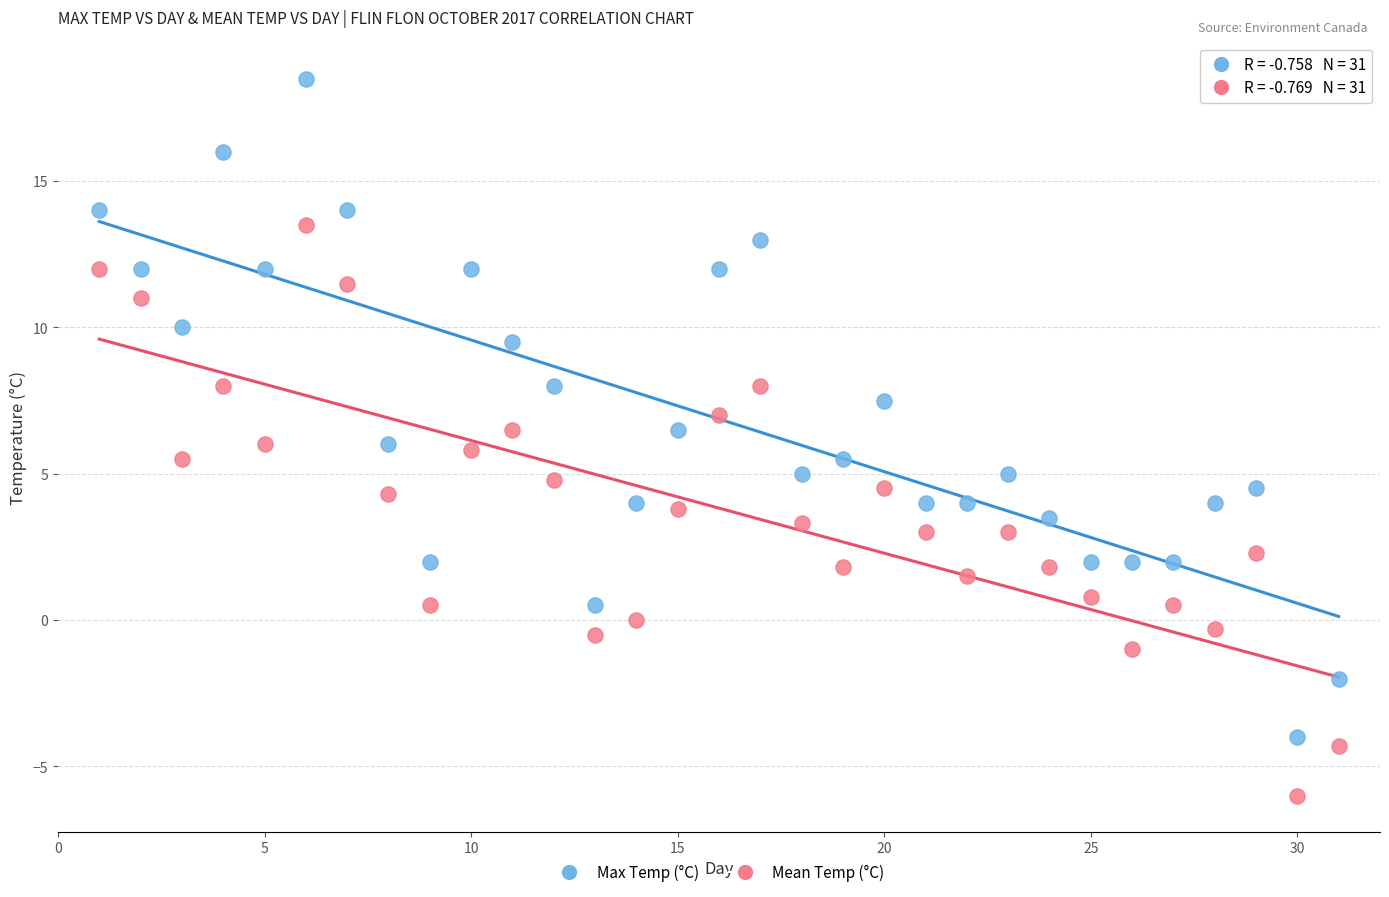

What is the X range (max minus min) for the scatter plot?

30.0